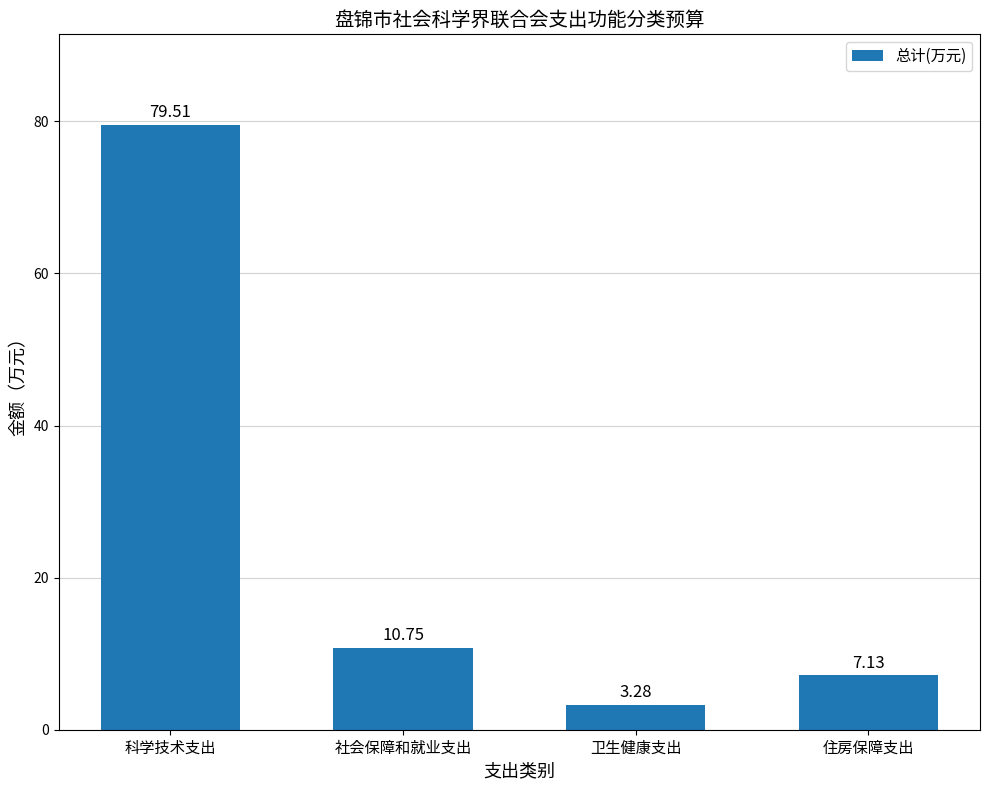

What is the value of the 2nd bar from the left?

10.8